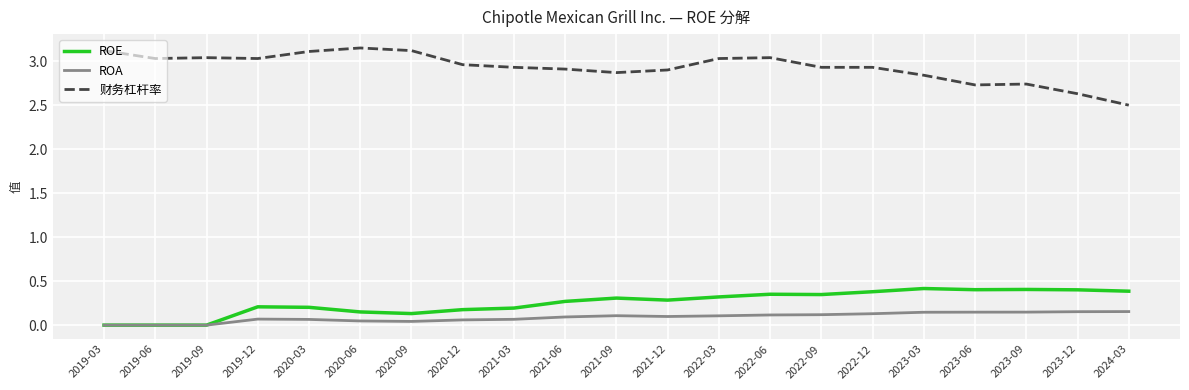

What are all the series names shown in the legend?

ROE, ROA, 财务杠杆率